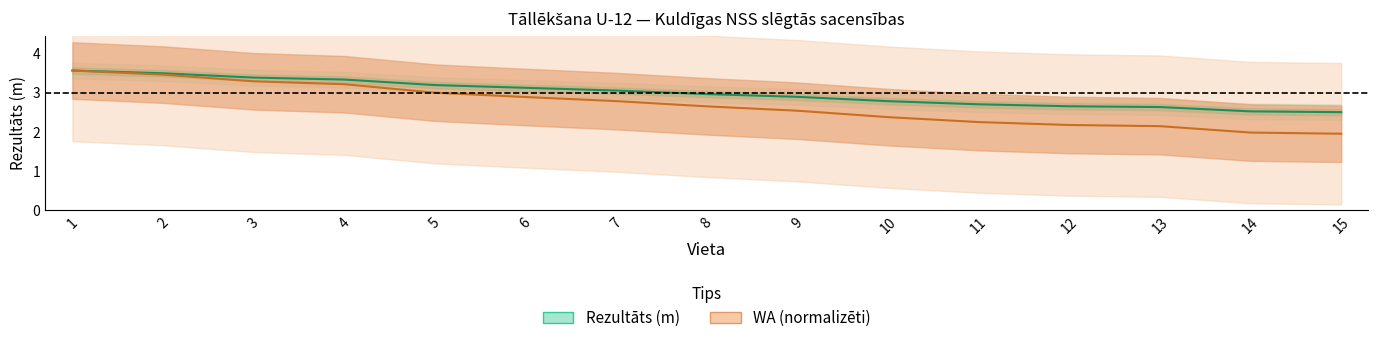

What is the greatest value displayed?

3.6